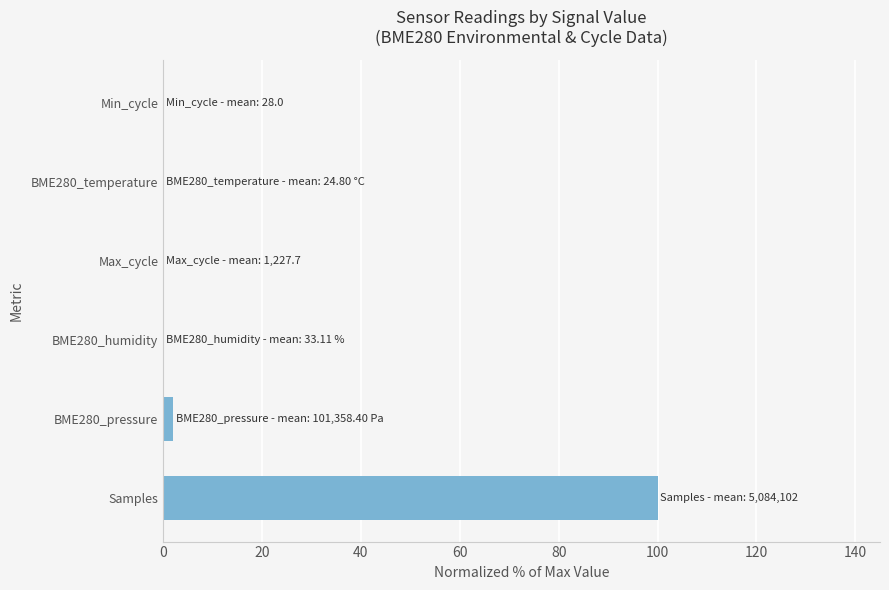

Does the chart contain stacked bars?

No